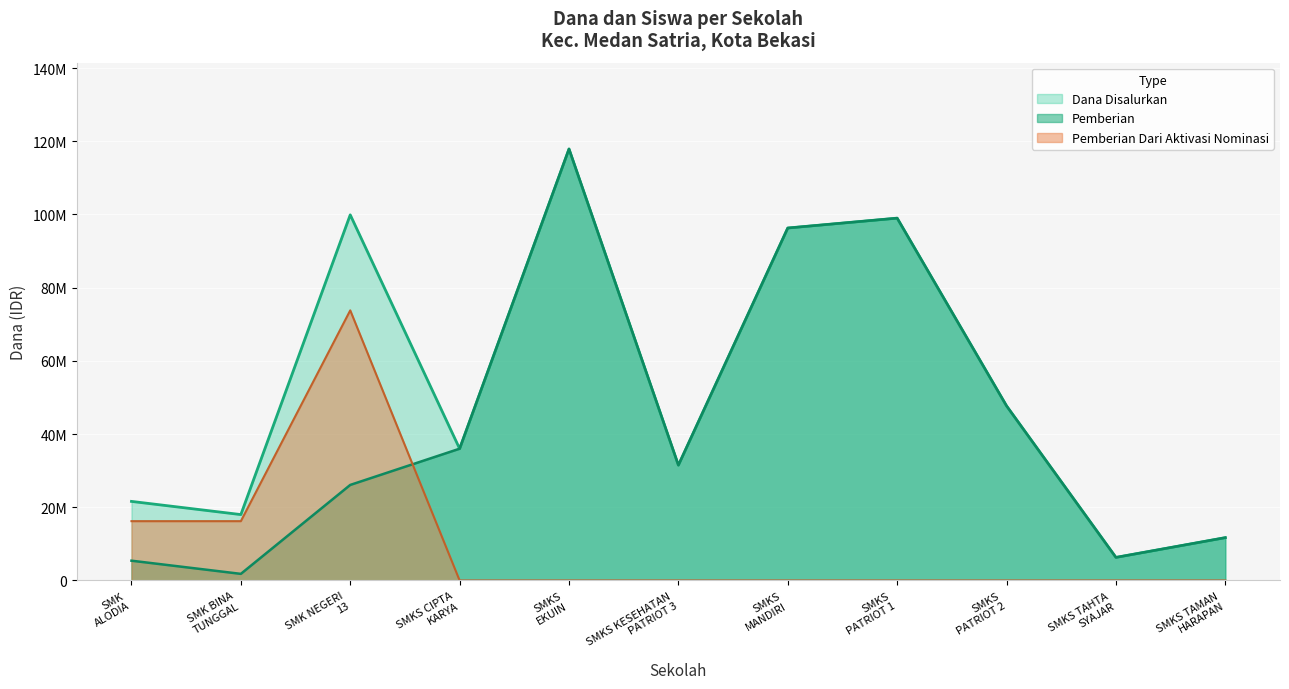

The value of Pemberian Dari Aktivasi Nominasi at SMKS MANDIRI is 0. True or false?

True